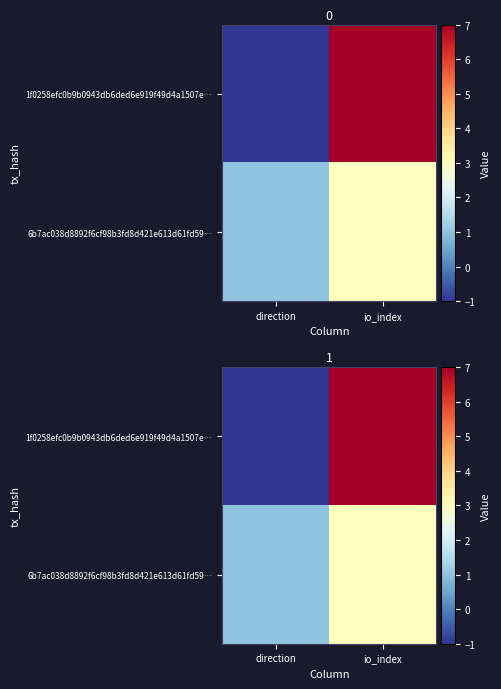

List the labels in order of 1f0258efc0b9b0943db6ded6e919f49d4a1507e… value, smallest first.

direction, io_index